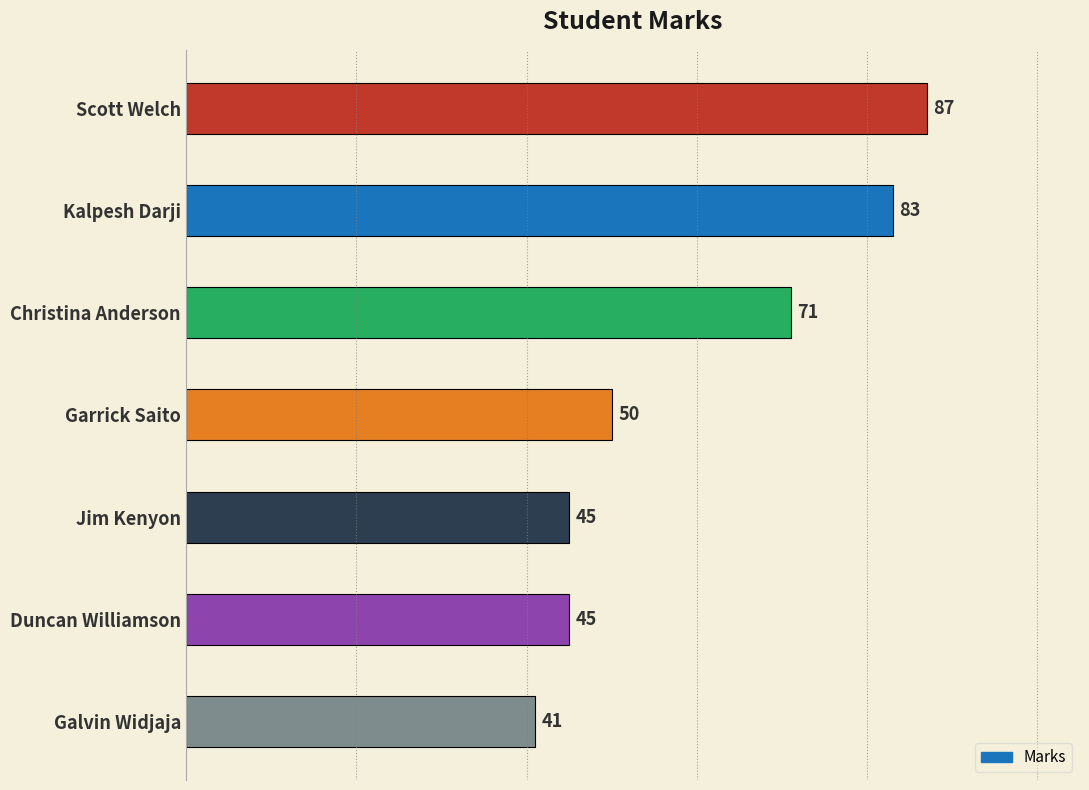

What is the sum of all values?

422